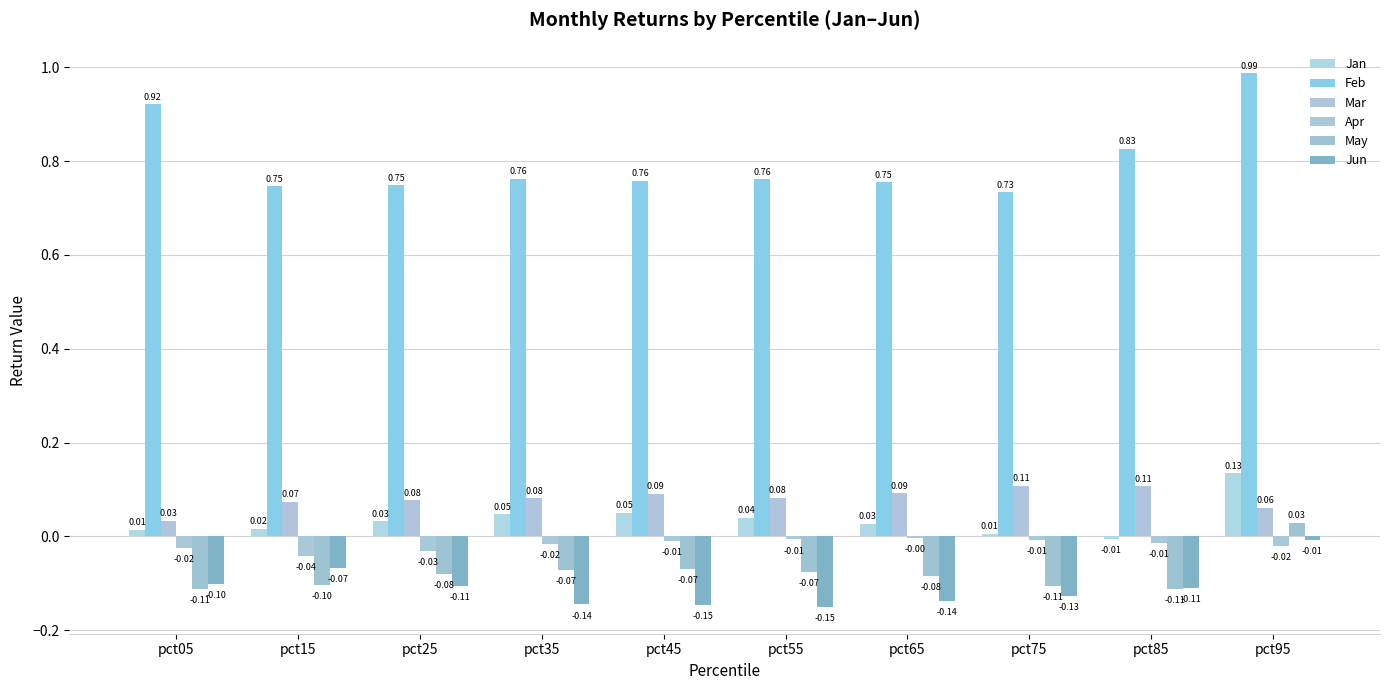

What is the difference between the highest and lowest values at pct45?

0.9